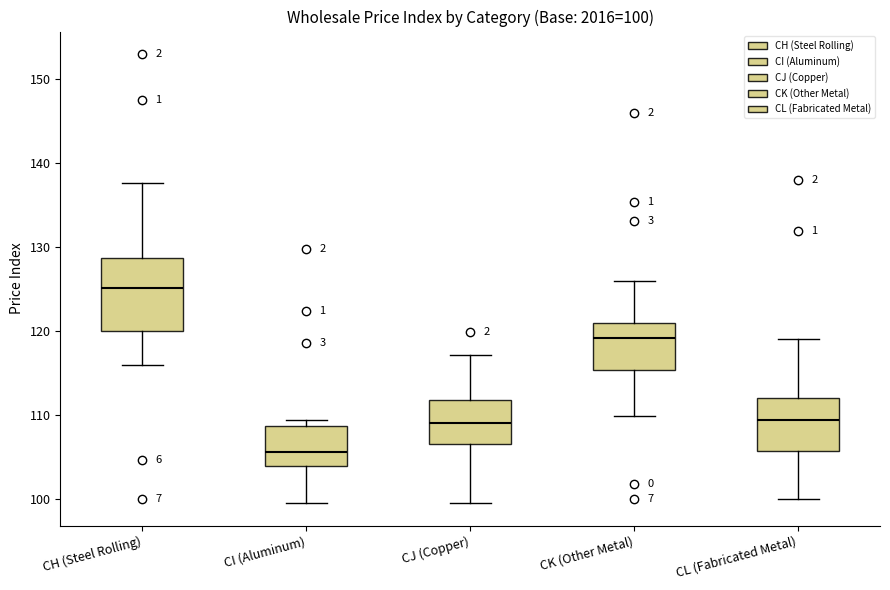

Which box has the lowest median line?

CI (Aluminum)